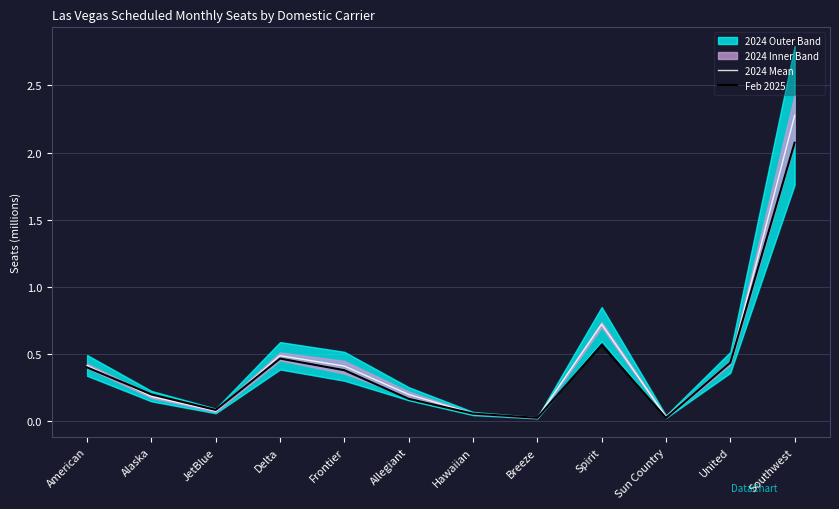

The value of Feb 2025 at JetBlue is 0.0. True or false?

False